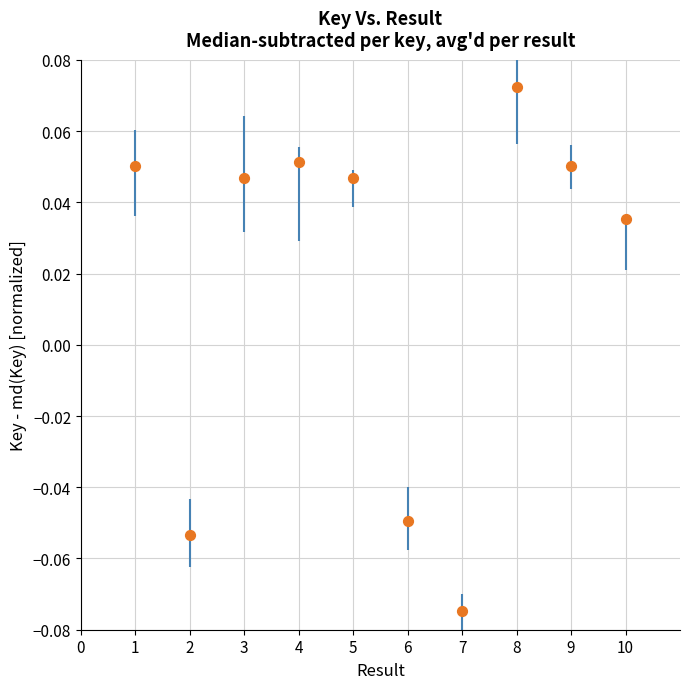

What is the range of X values (max minus min)?

9.0